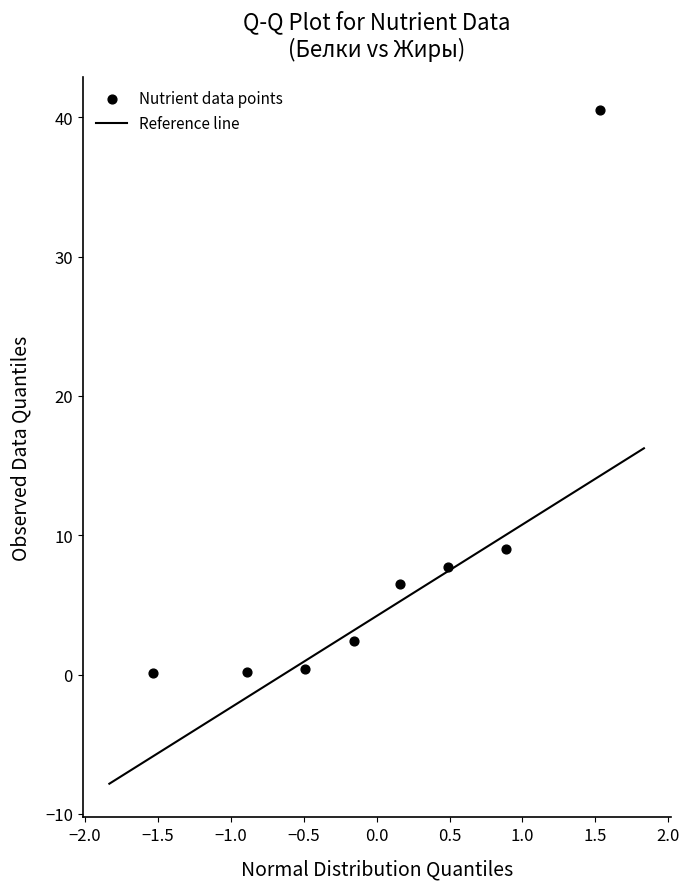

What Y value in the scatter plot is closest to 20?

9.0